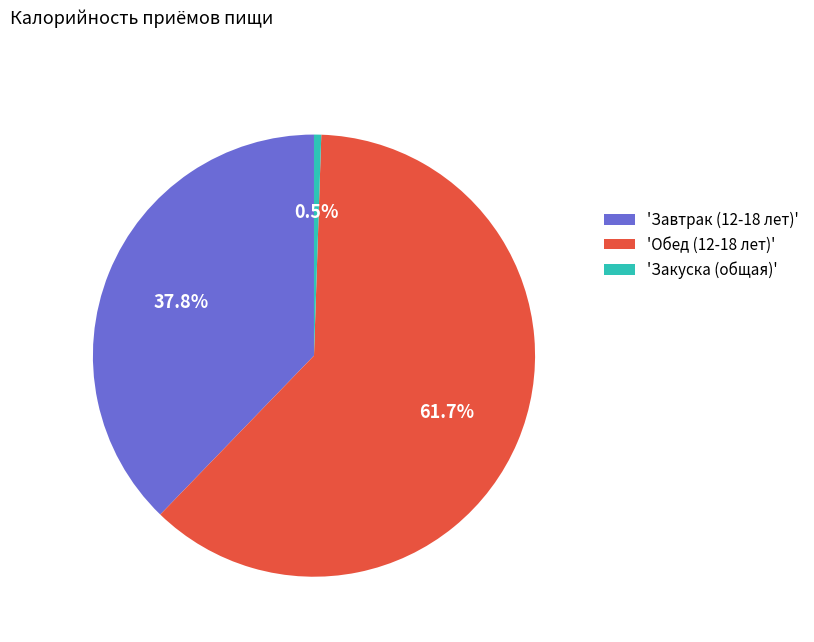

Rank the categories by value from highest to lowest.

'Обед (12-18 лет)', 'Завтрак (12-18 лет)', 'Закуска (общая)'